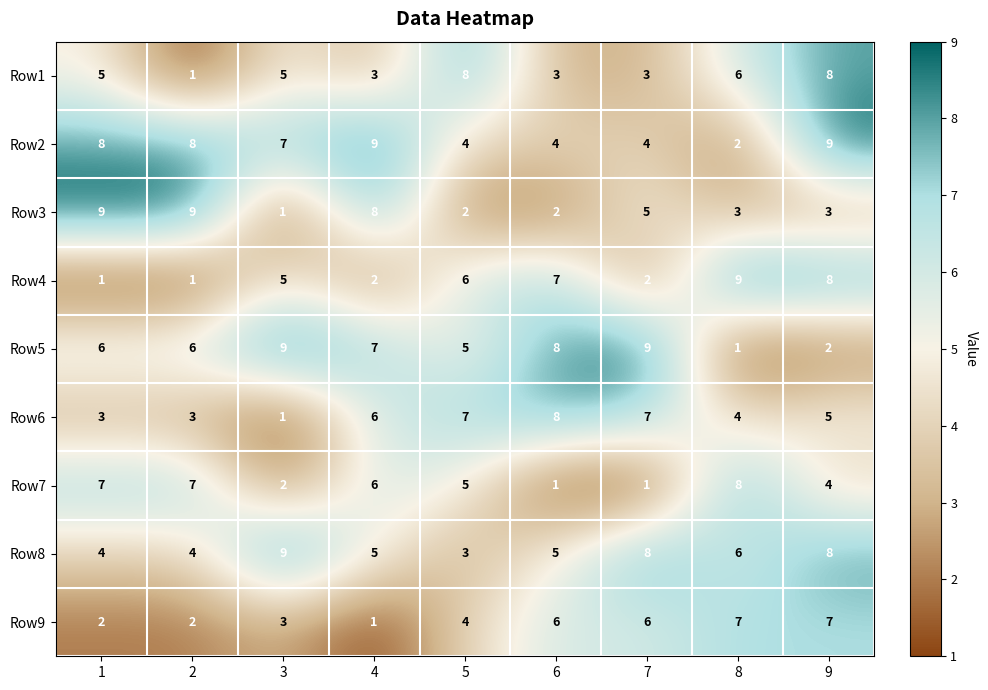

What is the average value of the Row5 series?

6